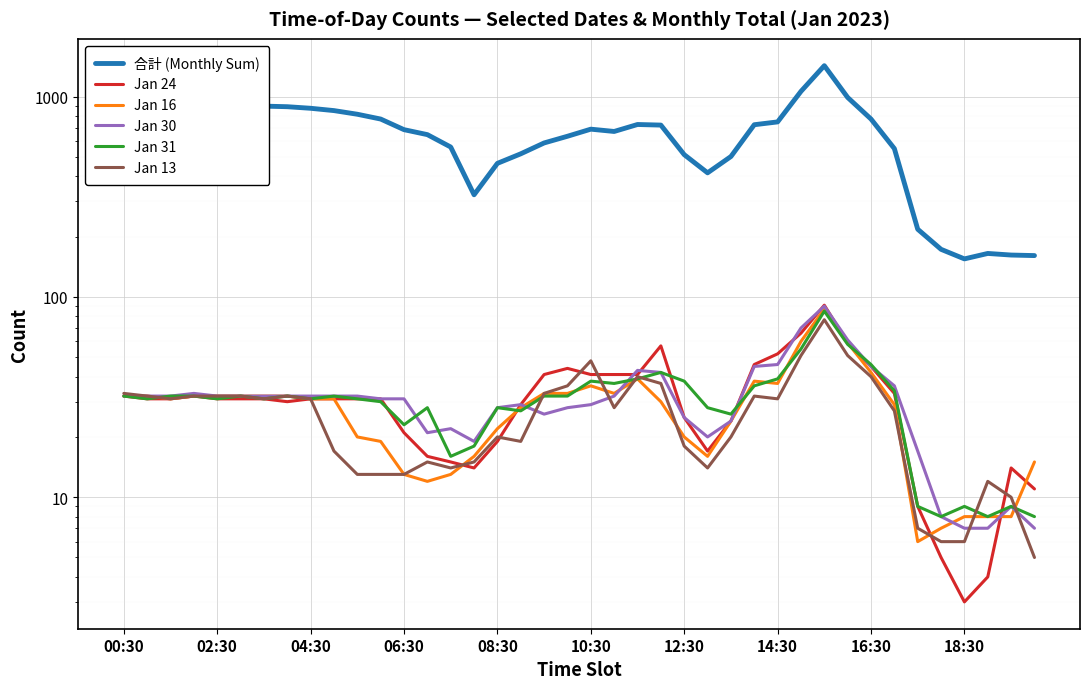

True or false: 合計 (Monthly Sum) has more than 0 interior local peaks.

True